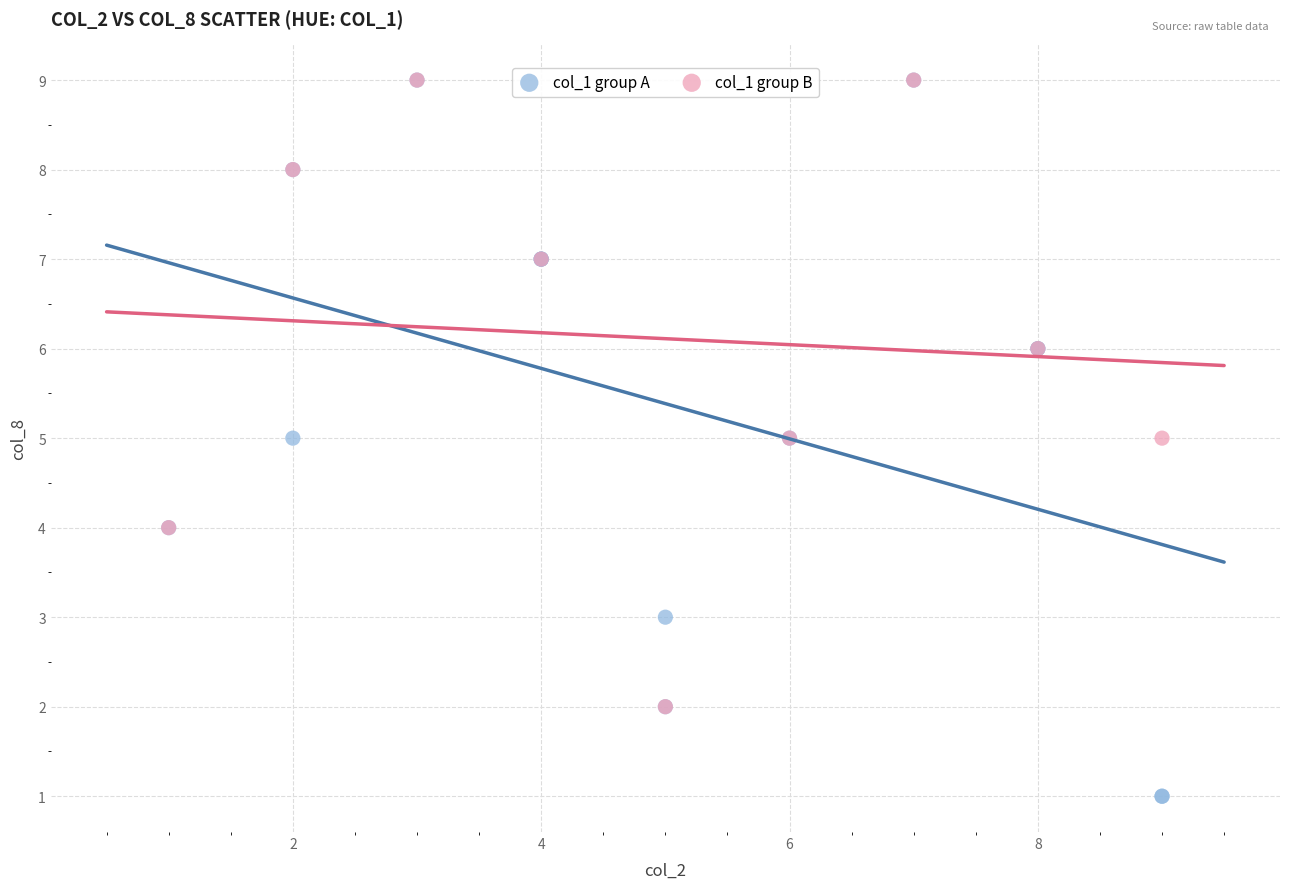

What are all the series names shown in the legend?

col_1 group A, col_1 group B